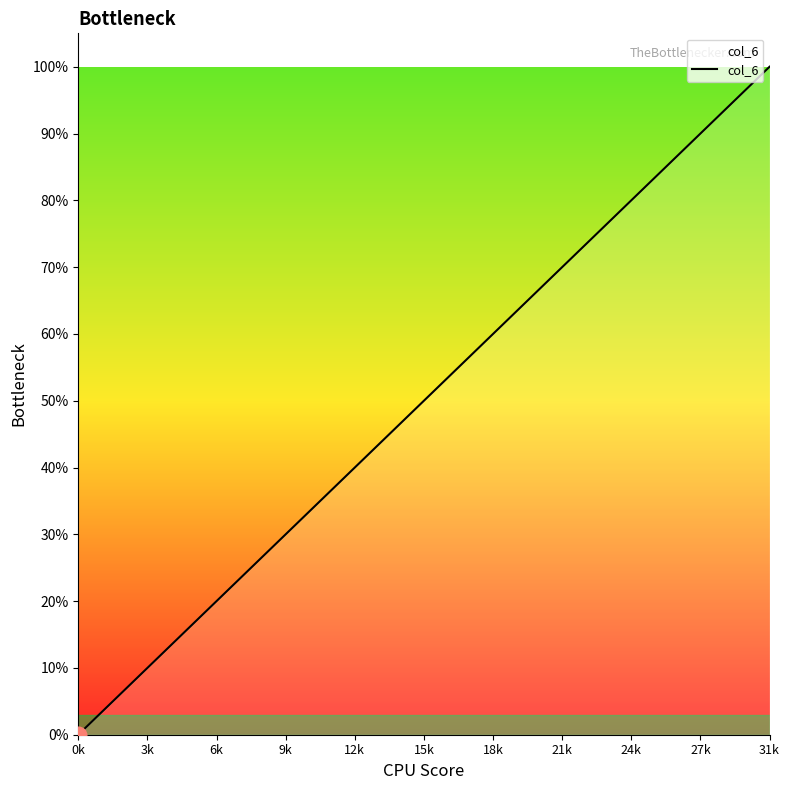

What is the difference between the maximum and minimum values?

100.0